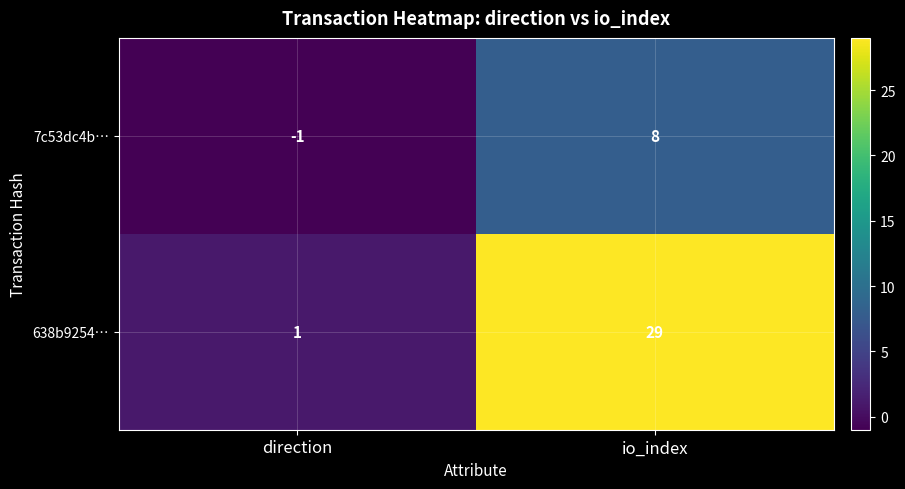

The value of 7c53dc4b… at io_index is 8. True or false?

True